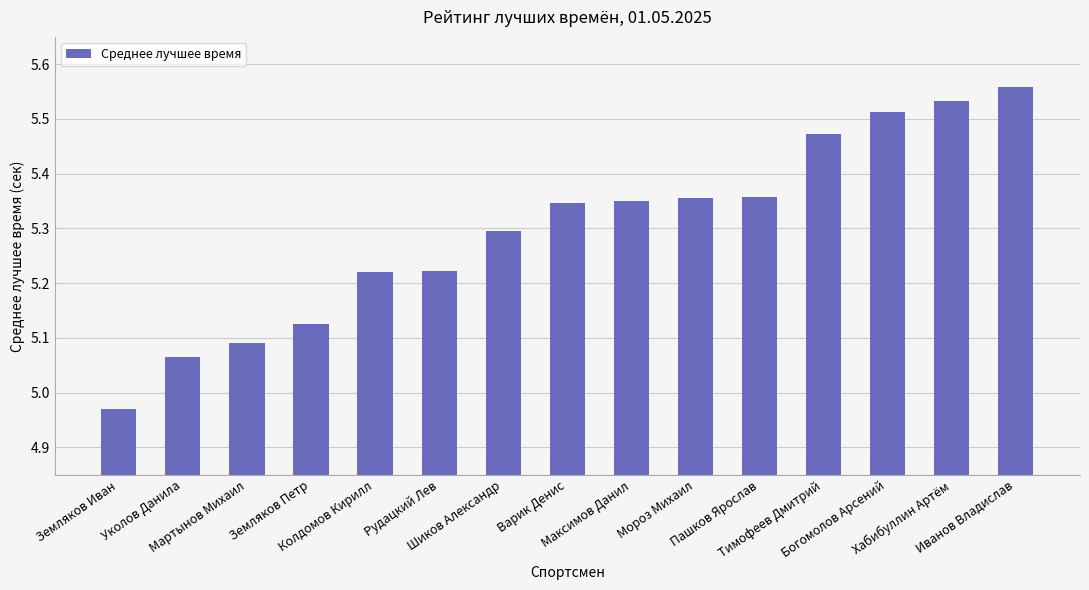

What is the difference between the maximum and second lowest values?

0.5